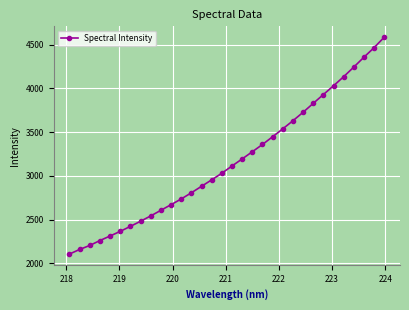

What is the smallest value displayed?

2106.2